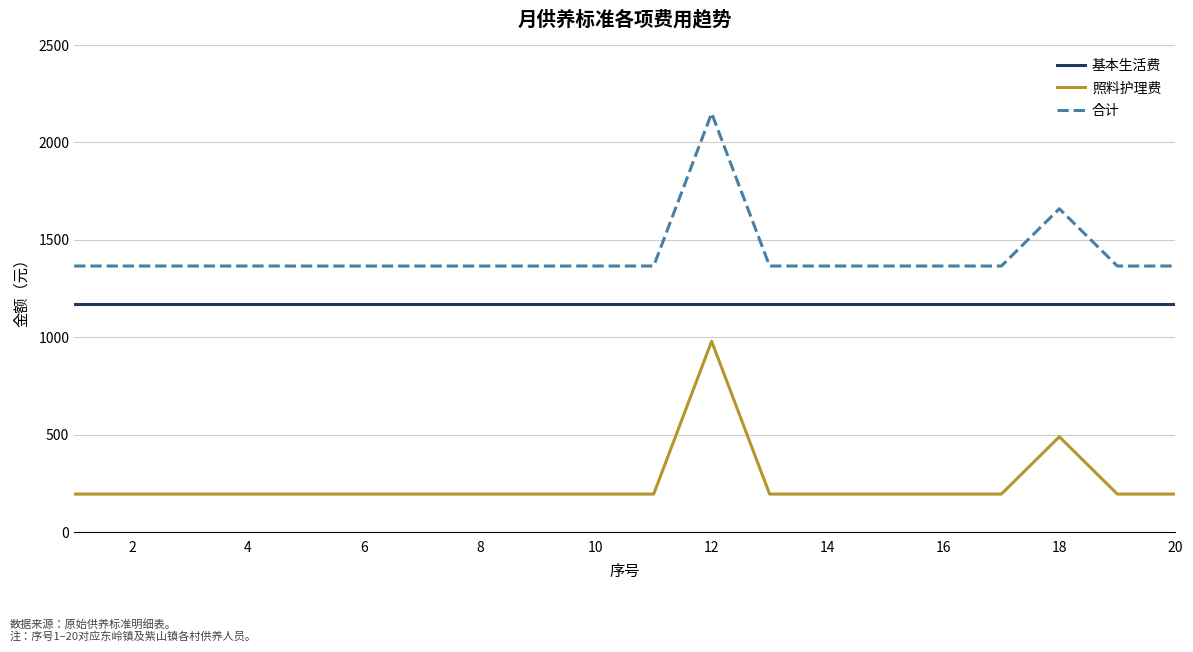

Reading right to left, transcribe all the data shown in this chart.

基本生活费: 1170	1170	1170	1170	1170	1170	1170	1170	1170	1170	1170	1170	1170	1170	1170	1170	1170	1170	1170	1170
照料护理费: 196	196	490	196	196	196	196	196	980	196	196	196	196	196	196	196	196	196	196	196
合计: 1366	1366	1660	1366	1366	1366	1366	1366	2150	1366	1366	1366	1366	1366	1366	1366	1366	1366	1366	1366